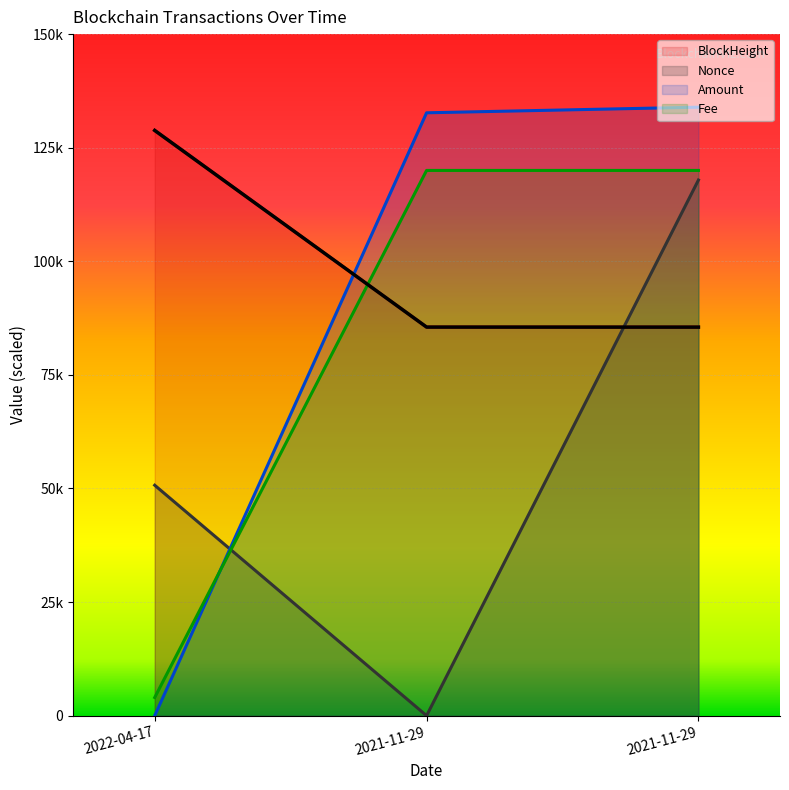

Where does the Amount series first go above 132684?

2021-11-29